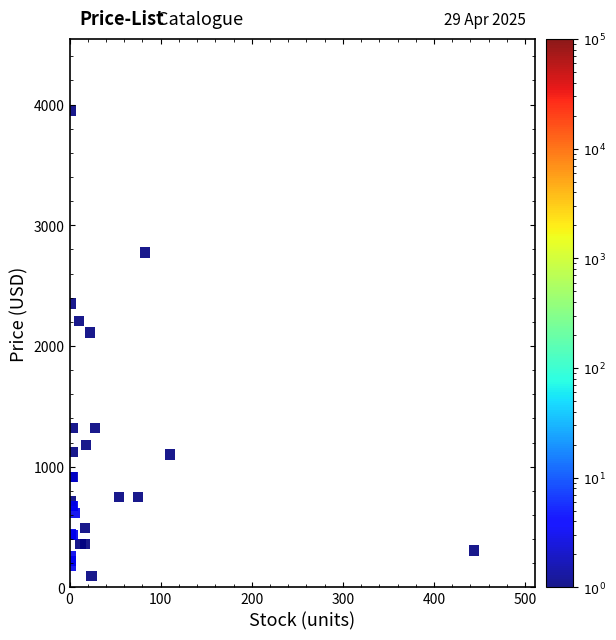

What Y value in the scatter plot is closest to 2022?

2112.0